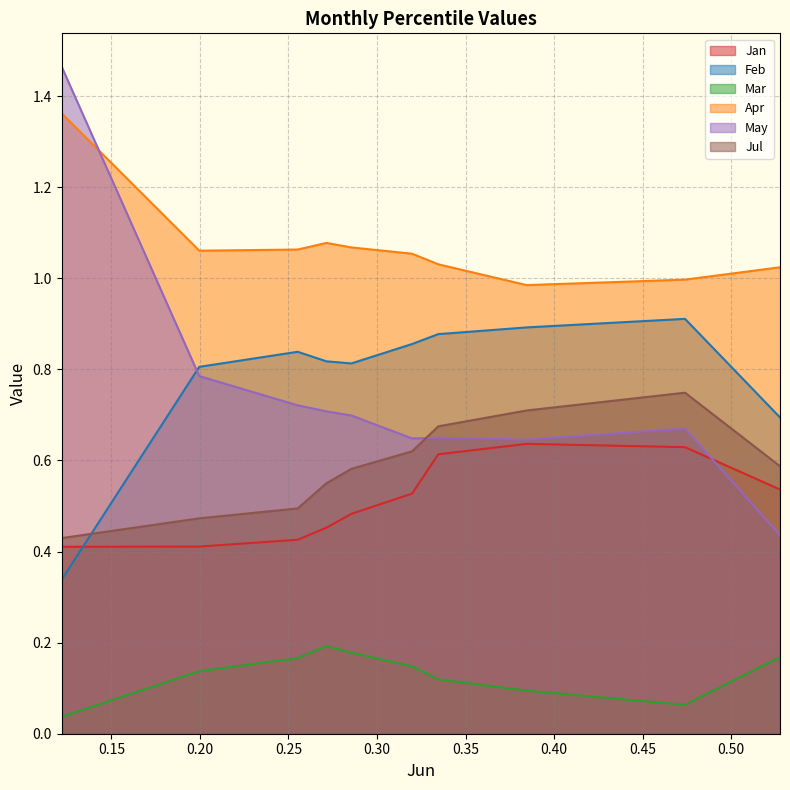

True or false: Jul and Mar intersect in this chart.

False